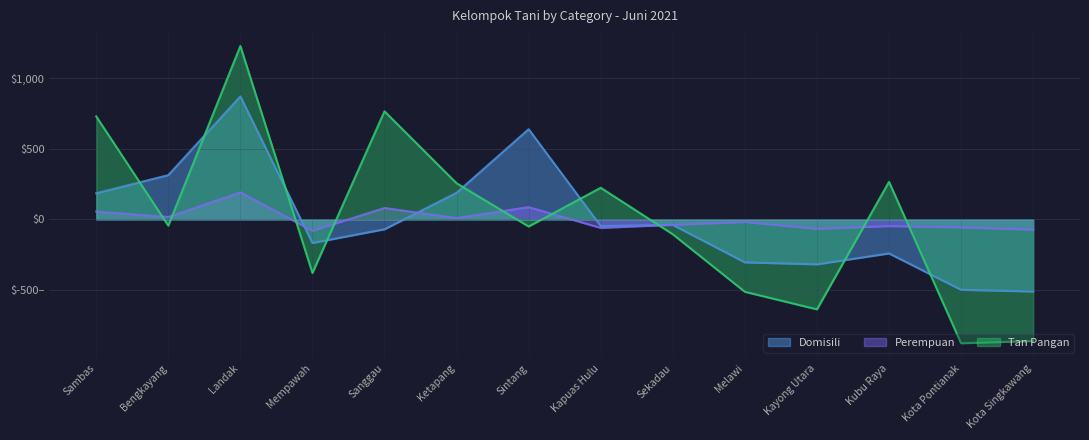

At which label does Domisili first exceed -47?

Sambas